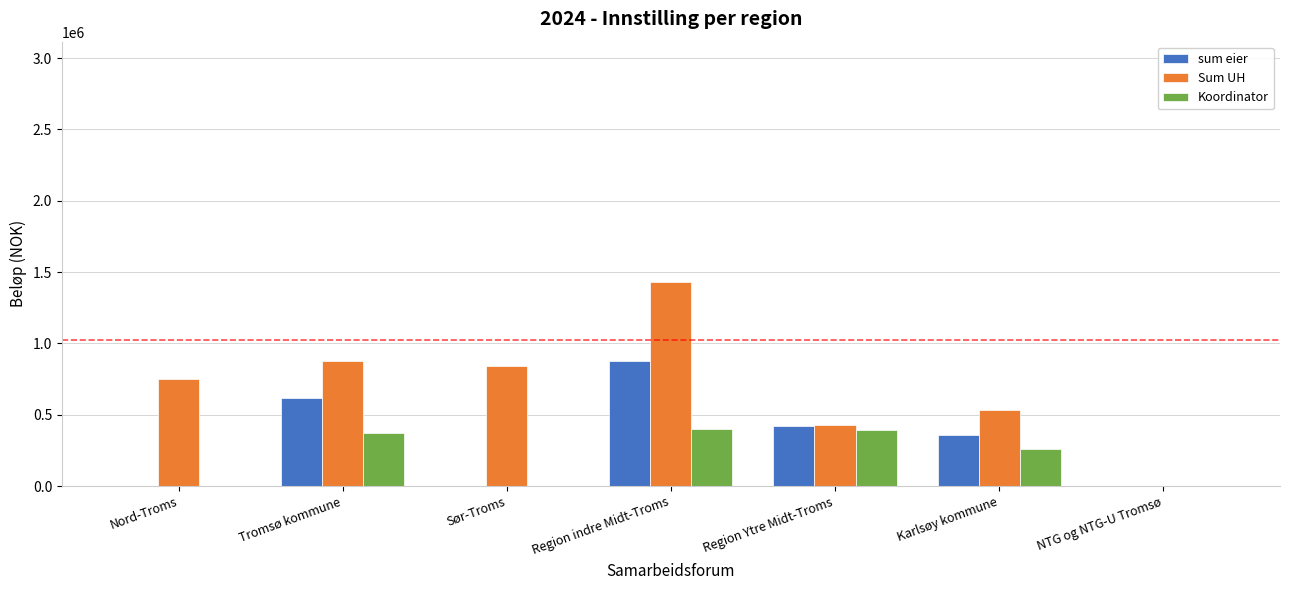

What is the total value across all series at Karlsøy kommune?

1157073